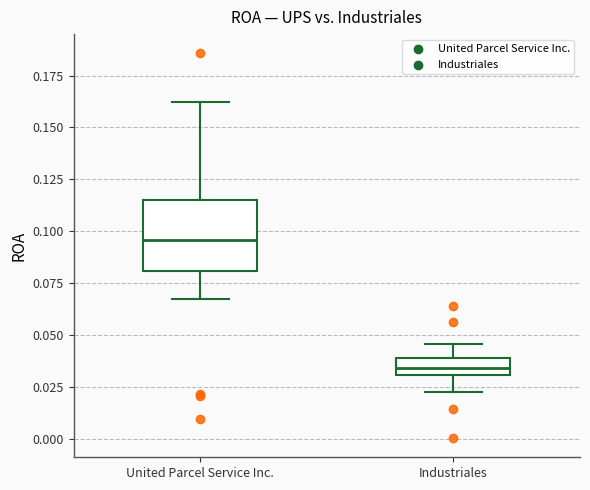

Which box has the lowest median line?

Industriales